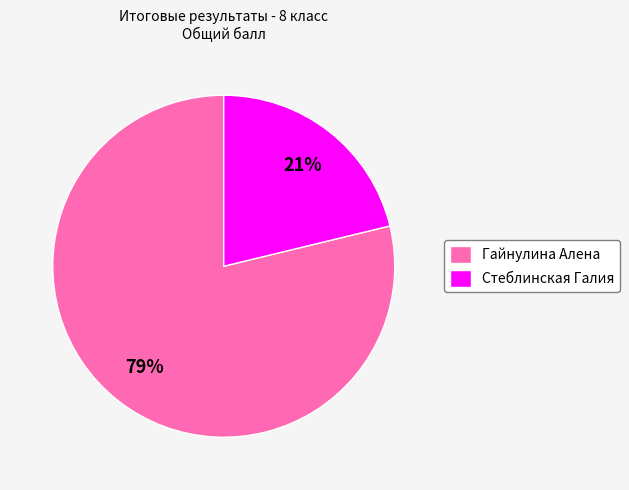

Is it true that Гайнулина Алена is 79% of the pie?

True